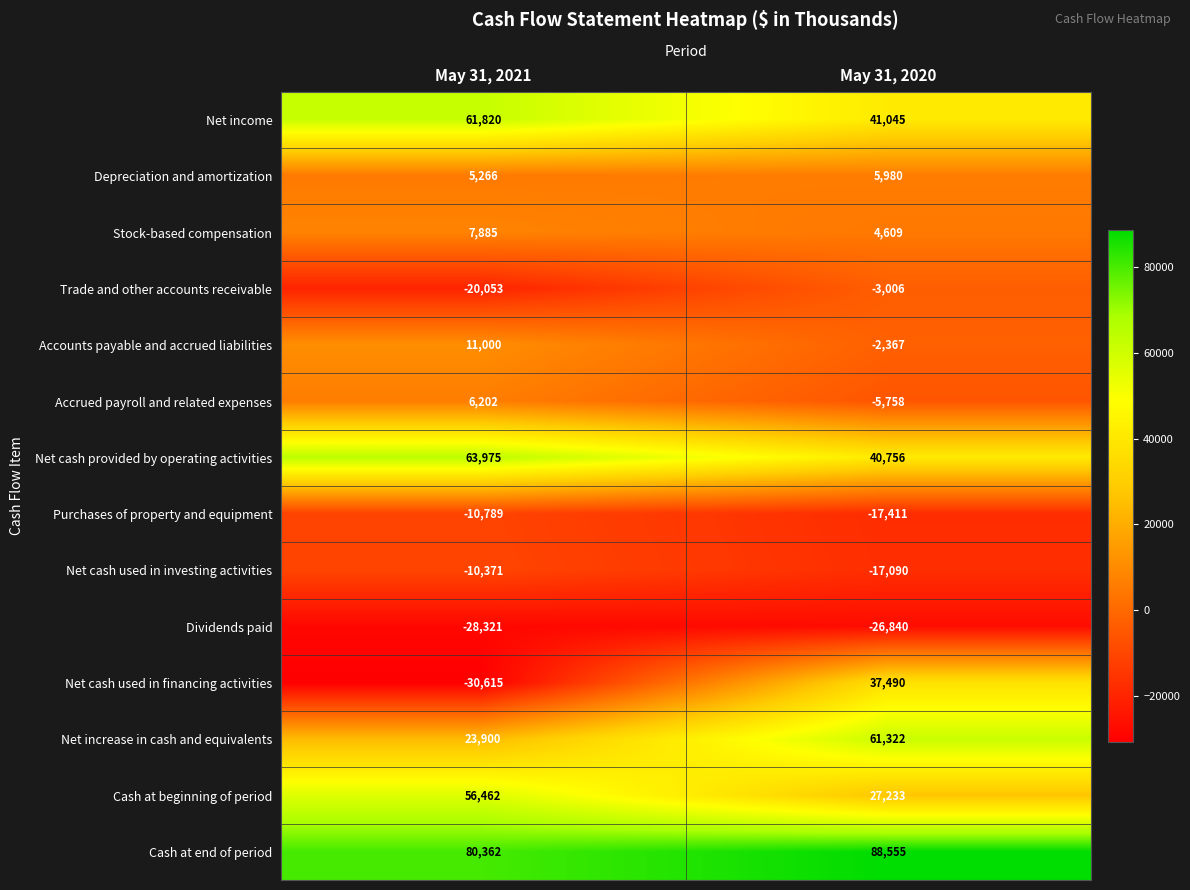

What is the total value across all series at May 31, 2020?

234518